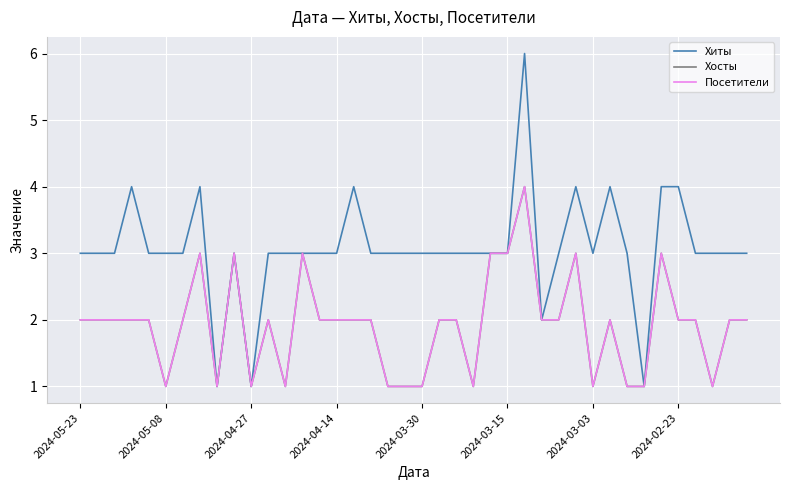

What is the average value of the Хосты series?

2